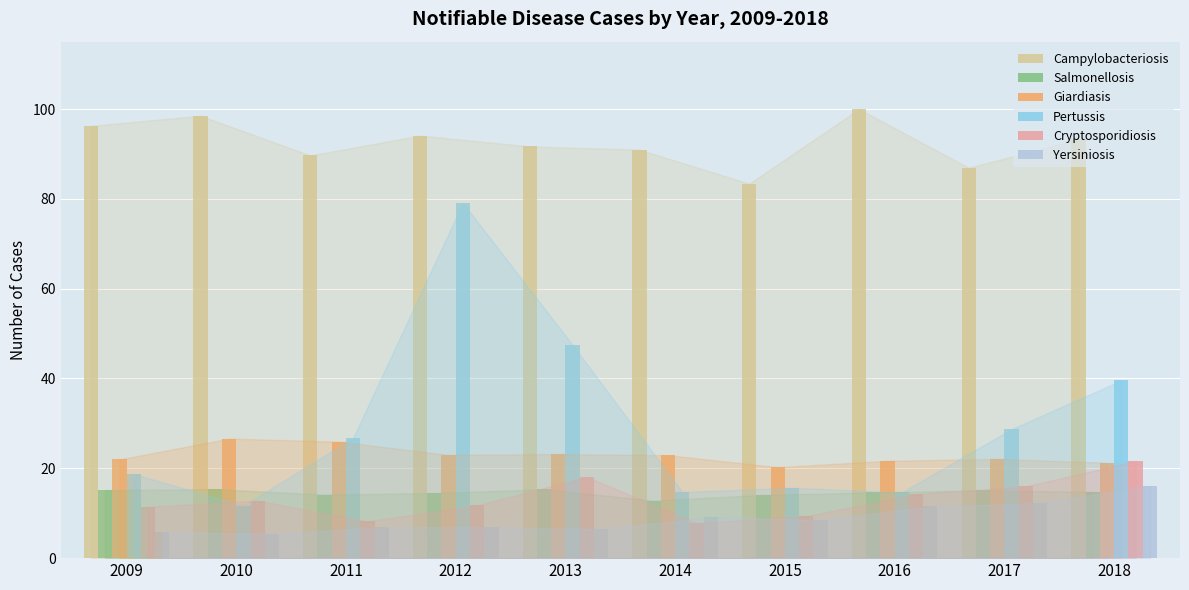

What is the difference between the highest and lowest values at 2010?

93.1